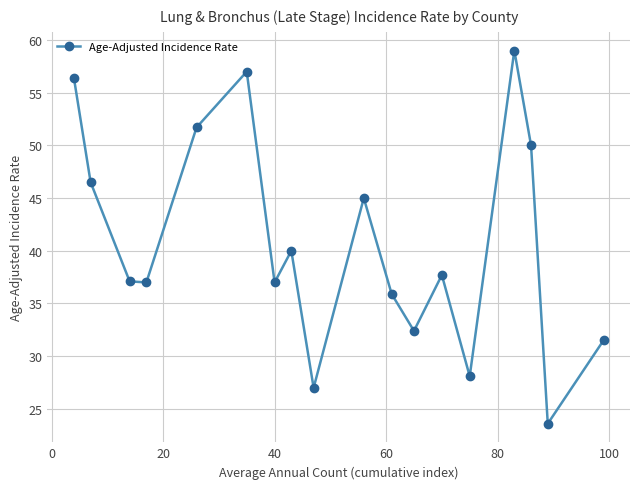

What is the average value?

40.7